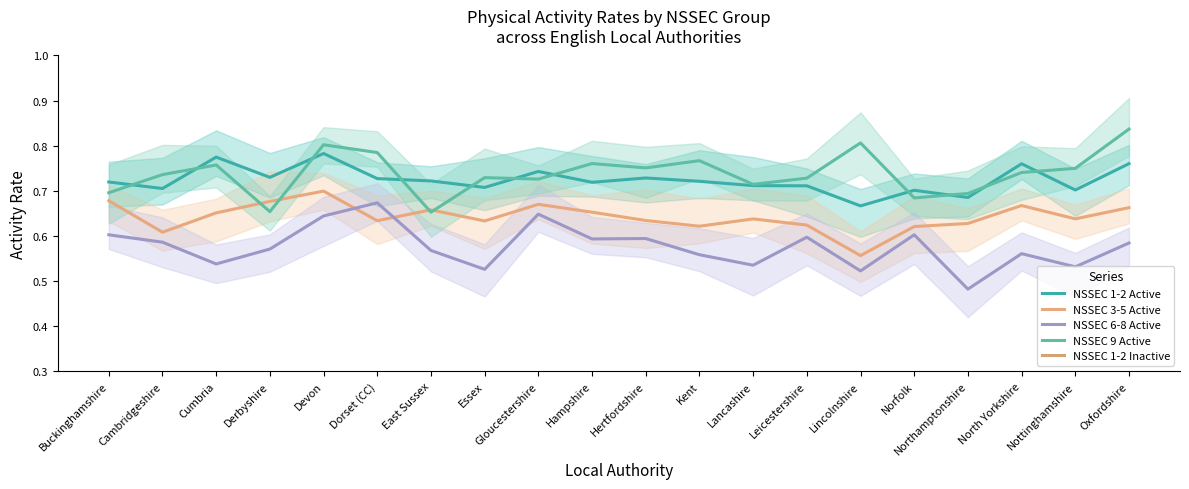

At which category does the chart reach its peak across all series?

Oxfordshire